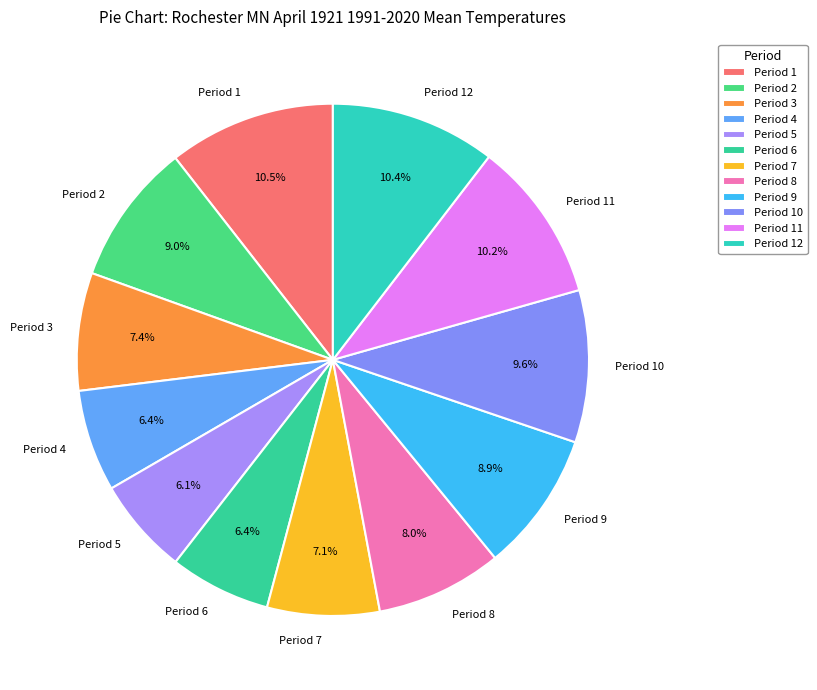

Approximately how many times larger is the value at Period 10 compared to Period 3?

1.3